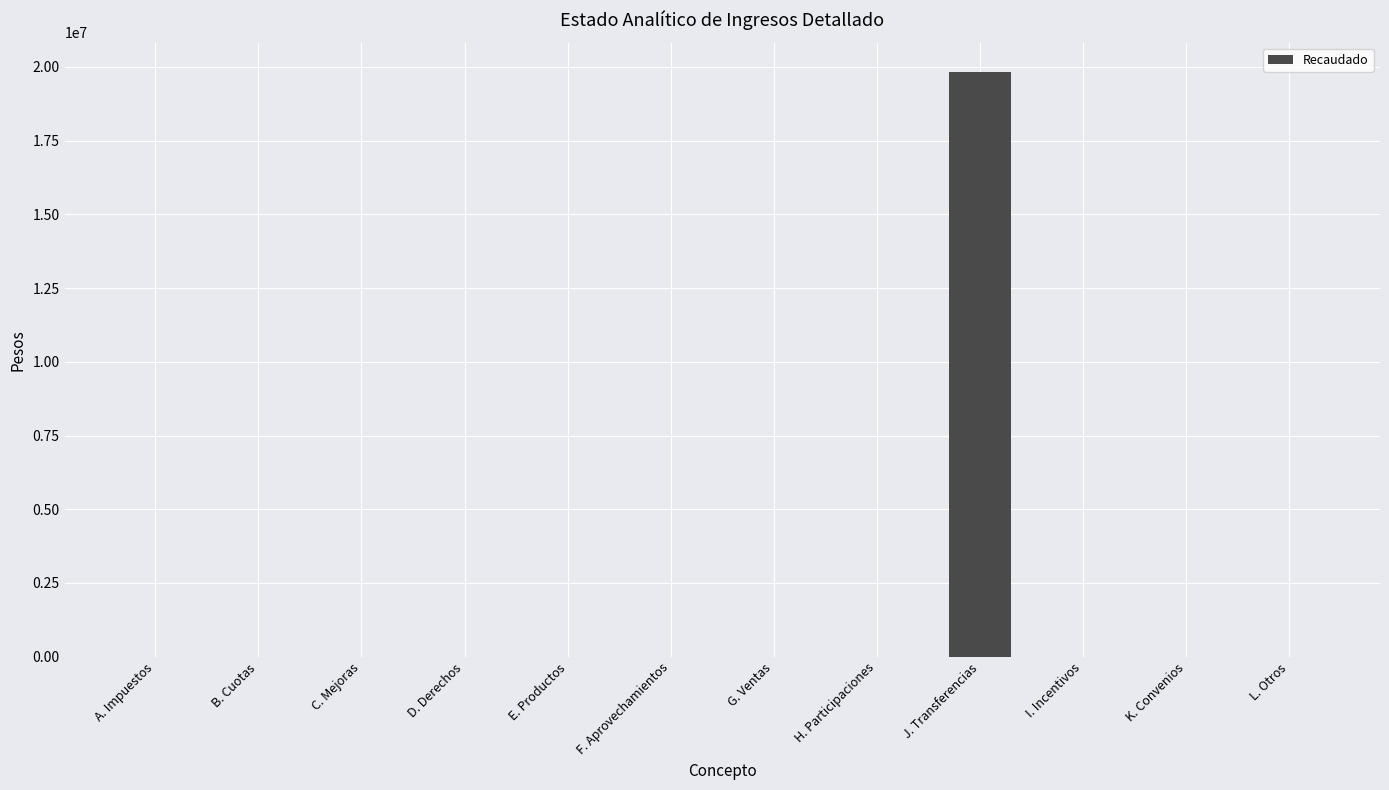

The chart shows a value of 0 at B. Cuotas. True or false?

True